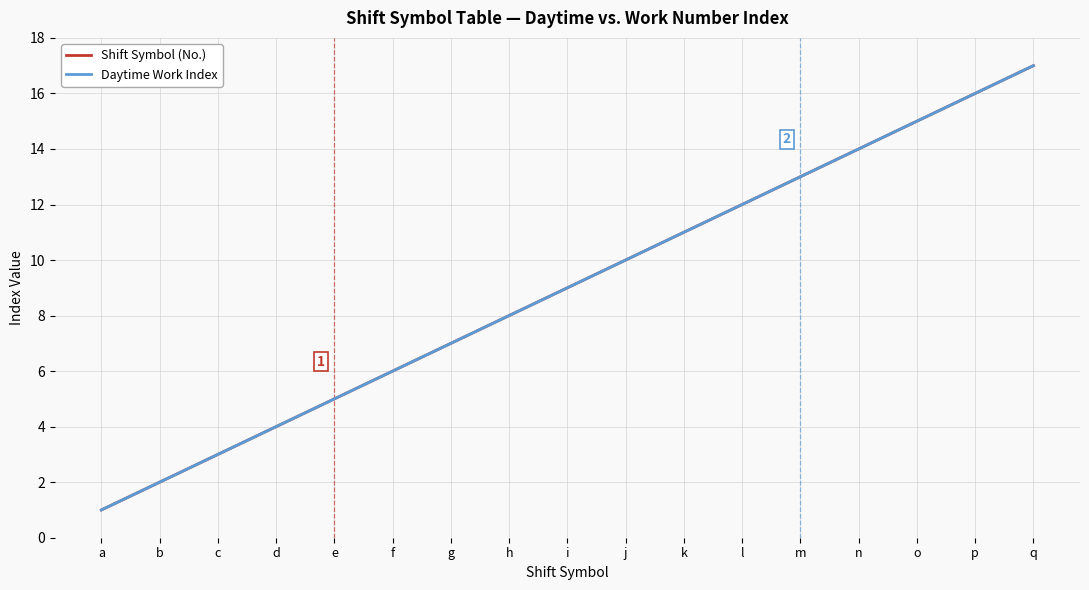

At how many categories does at least one series exceed 2?

15